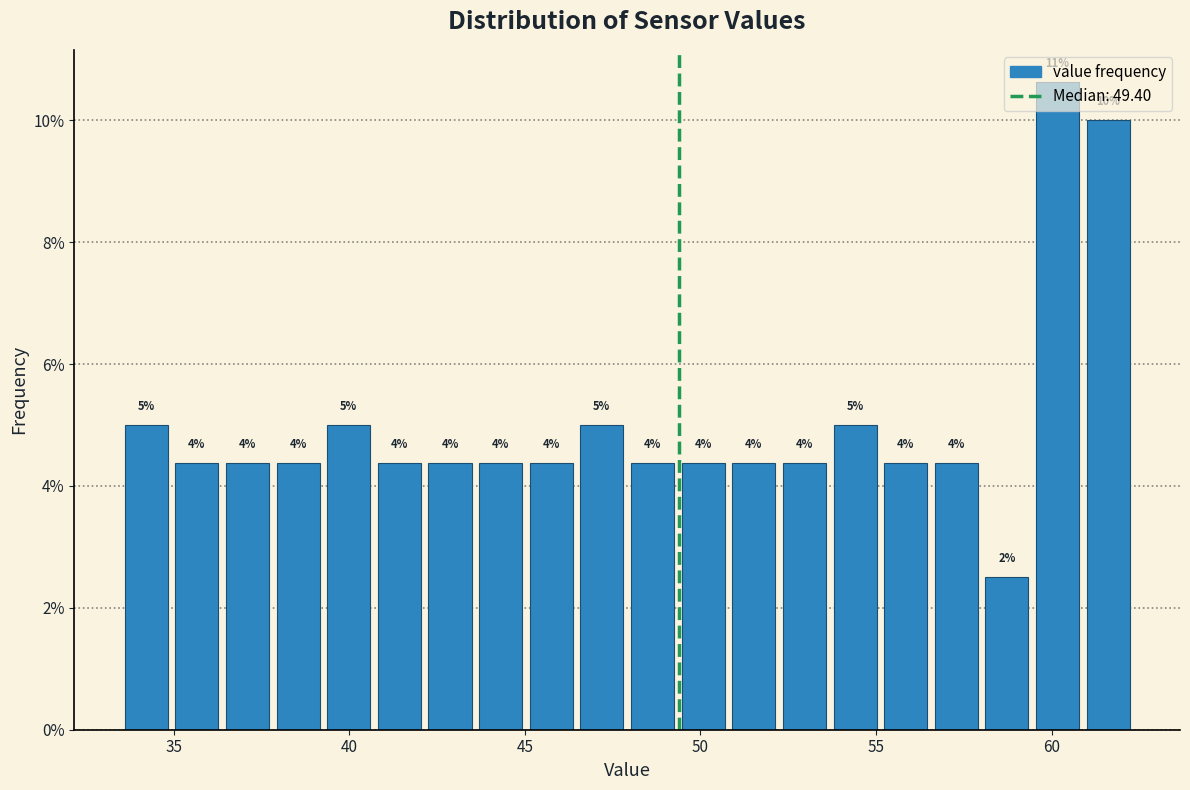

Around what value on the x-axis is the tallest bar? Give the approximate position of its centre, as read against the axis.

60.0